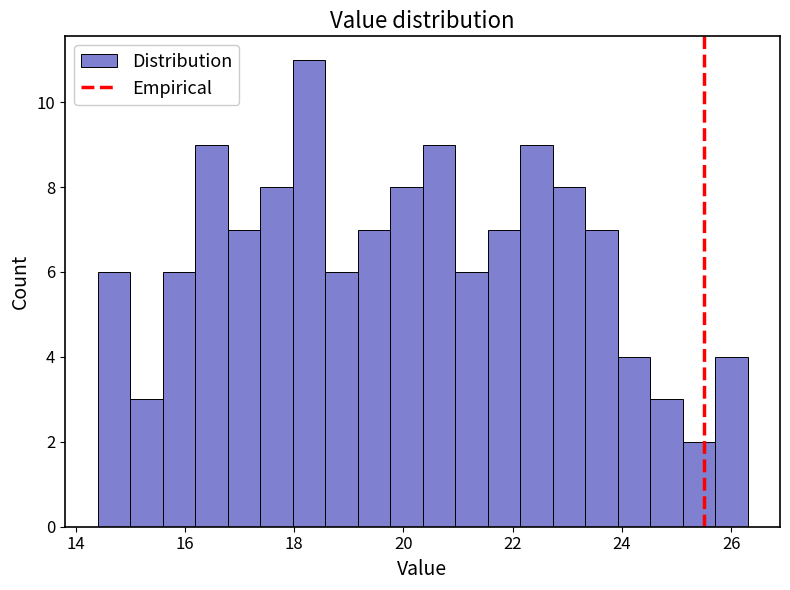

Read against the x-axis, roughly where is the centre of the tallest bar?

18.2